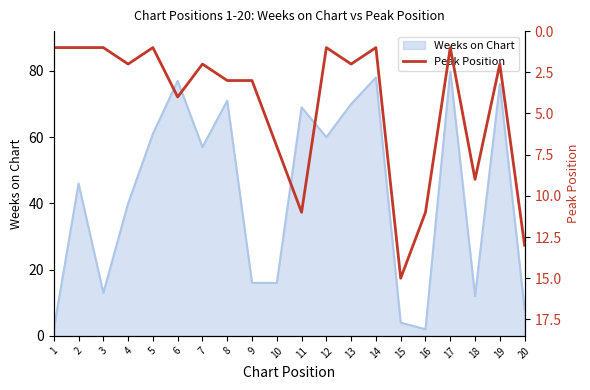

Reading left to right, extract all data points from this chart.

1	1	1	2	1	4	2	3	3	7	11	1	2	1	15	11	1	9	2	13